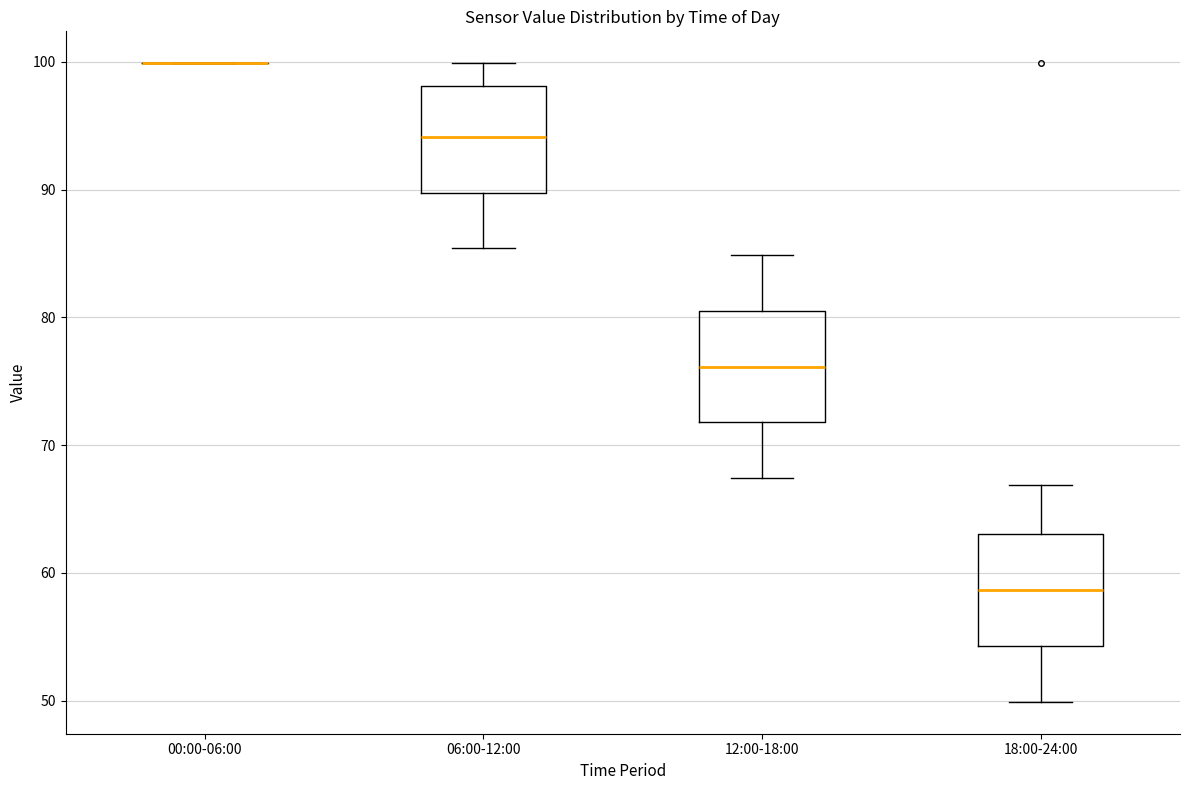

Reading left to right, read every box against the y-axis: the position of its median line, the range the box covers, and the ends of its whiskers. The values are not printed on the chart, so give them approximately, as read against the axis.

00:00-06:00: box collapsed to a line at 100, whiskers 100 to 100
06:00-12:00: median 94, box 90 to 98, whiskers 85 to 100
12:00-18:00: median 76, box 72 to 81, whiskers 67 to 85
18:00-24:00: median 59, box 54 to 63, whiskers 50 to 67